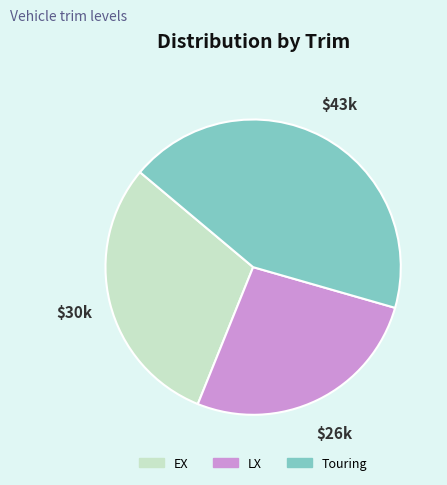

Is there a majority slice in this chart?

No